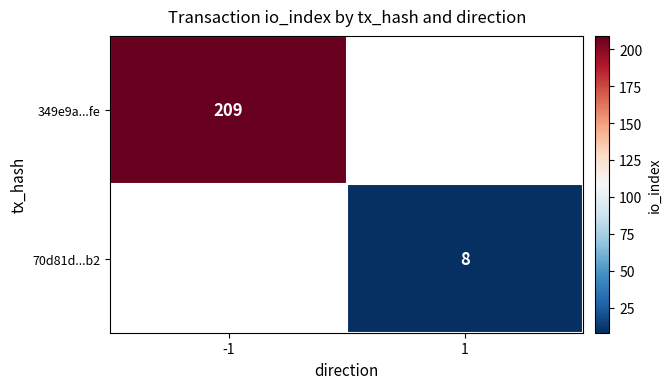

The 349e9a...fe series shows 209 at -1. True or false?

True